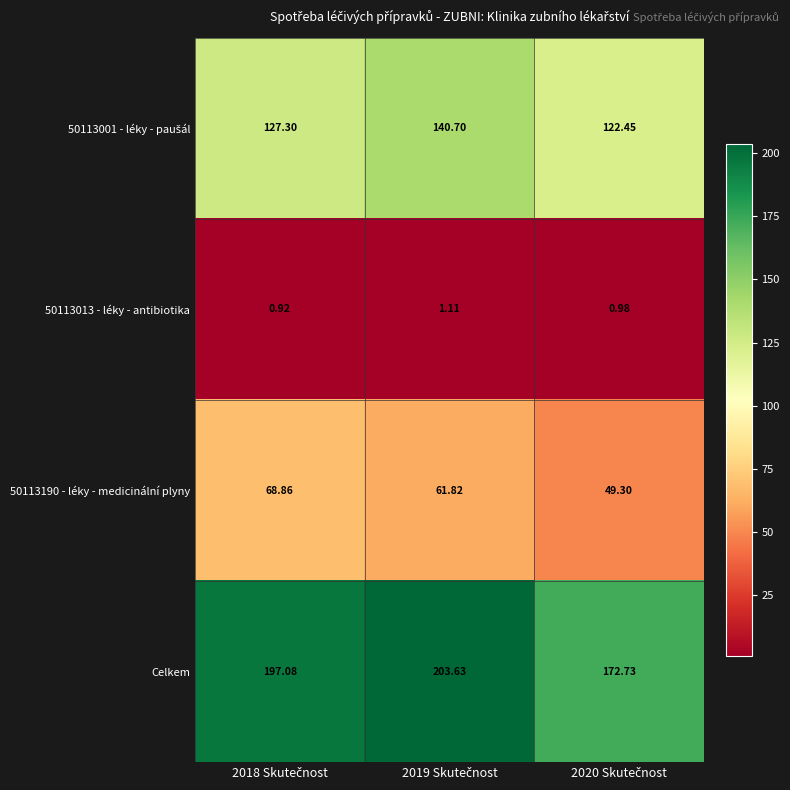

Which series has the widest spread of values?

Celkem